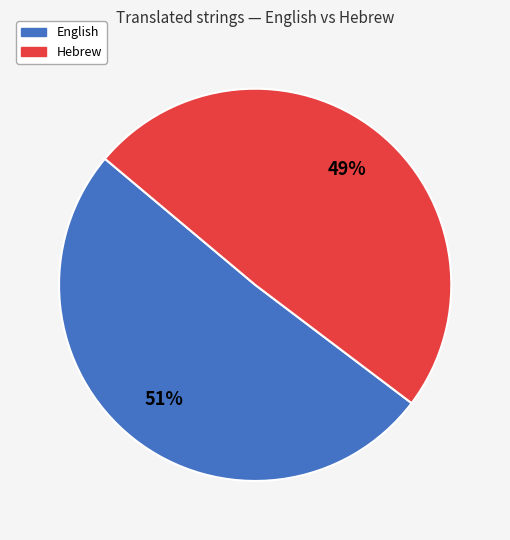

Between Hebrew and English, which is larger?

English